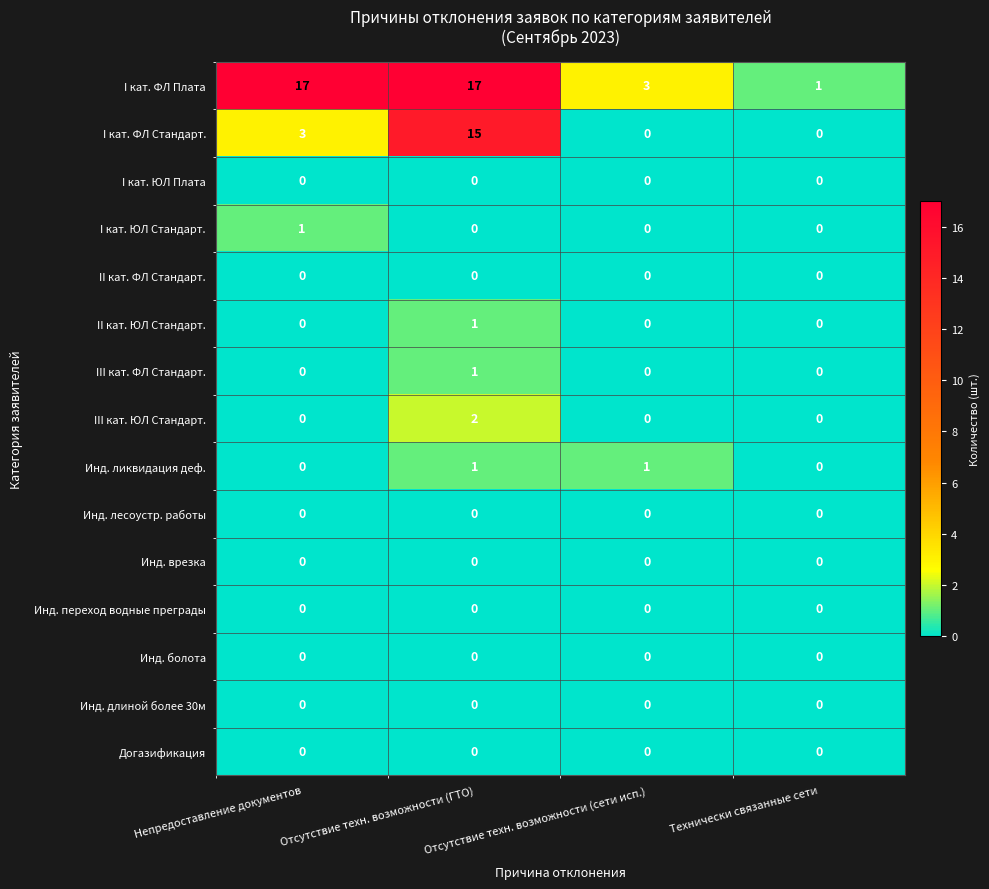

True or false: III кат. ЮЛ Стандарт. has a value of -1 at Отсутствие техн. возможности (сети исп.).

False